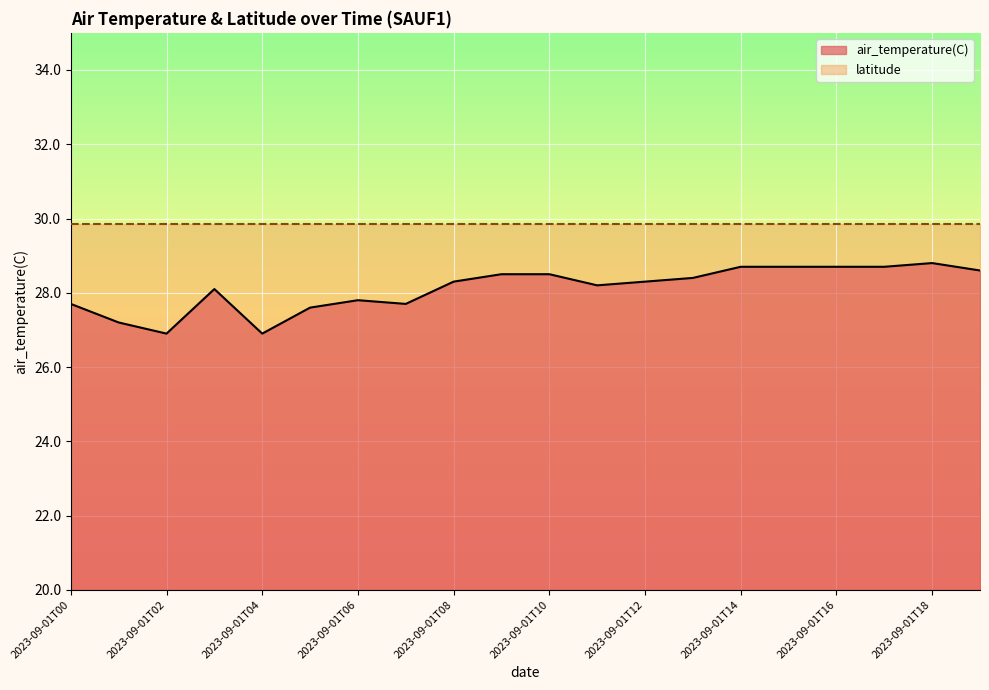

What is the sum of the values at 2023-09-01T17 and 2023-09-01T13?

57.1